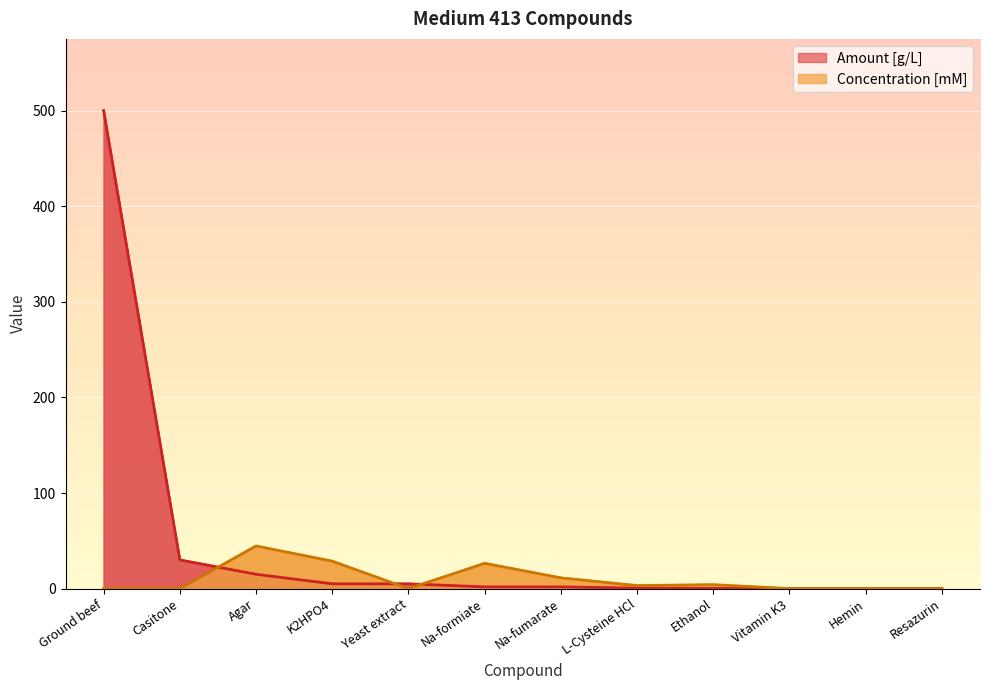

Rank the series by their maximum value, from lowest to highest.

Concentration [mM], Amount [g/L]